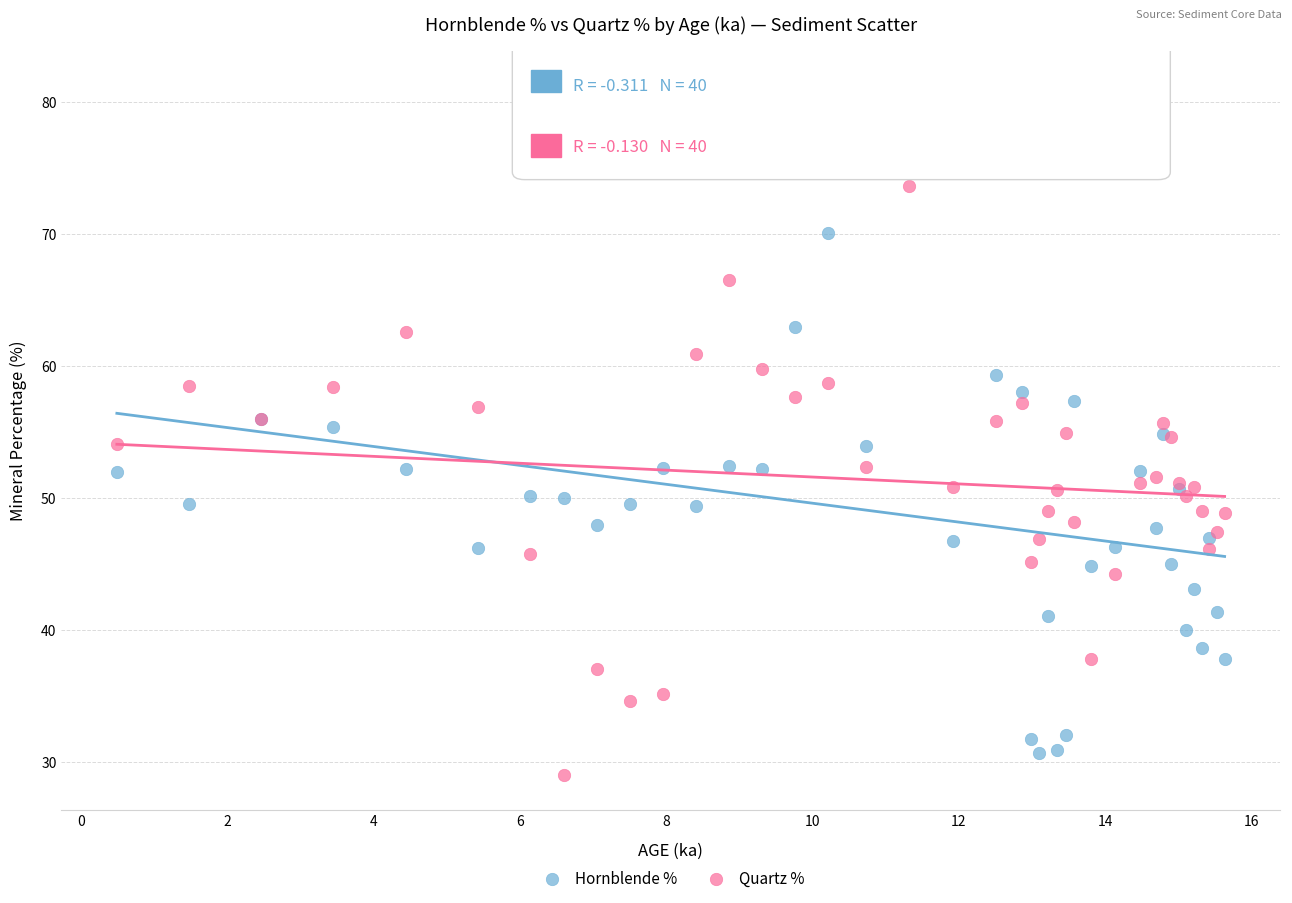

What are all the series names shown in the legend?

Hornblende %, Quartz %